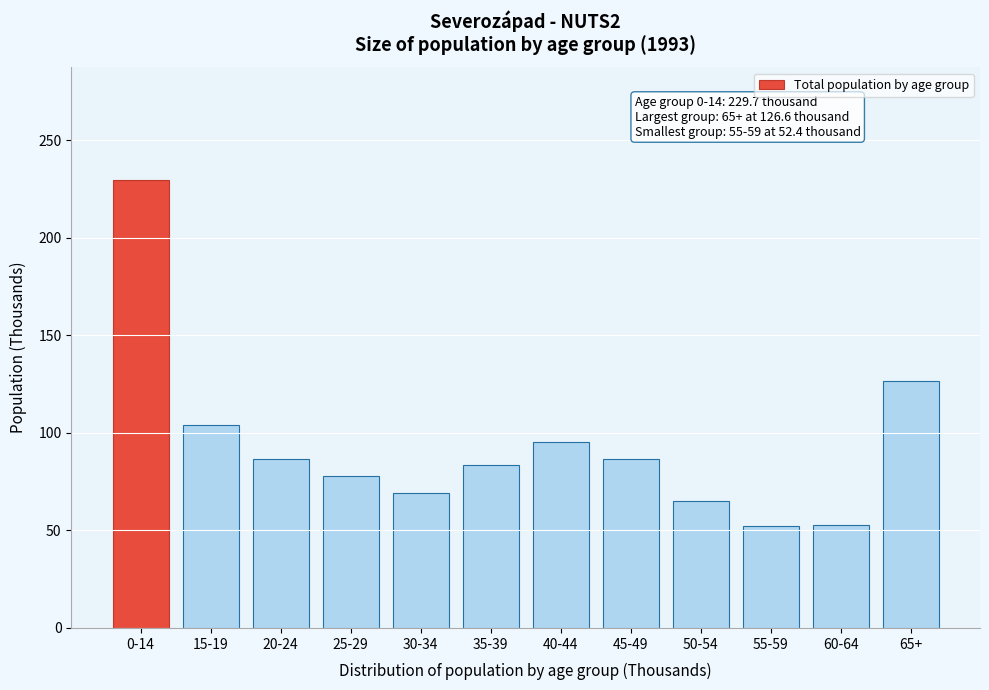

Between 35-39 and 15-19, which is larger?

15-19